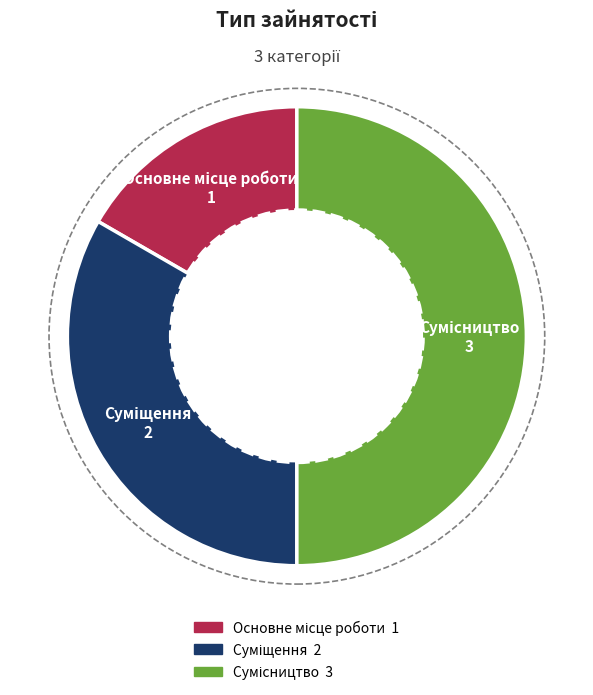

To the nearest percent, what is the average slice percentage?

33%